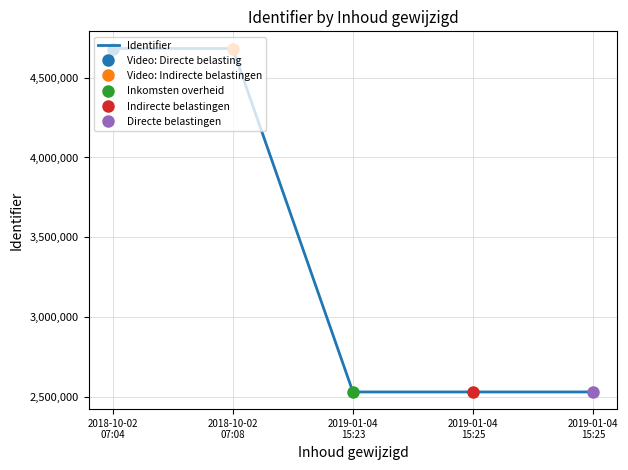

How many values exceed 2530393?

2